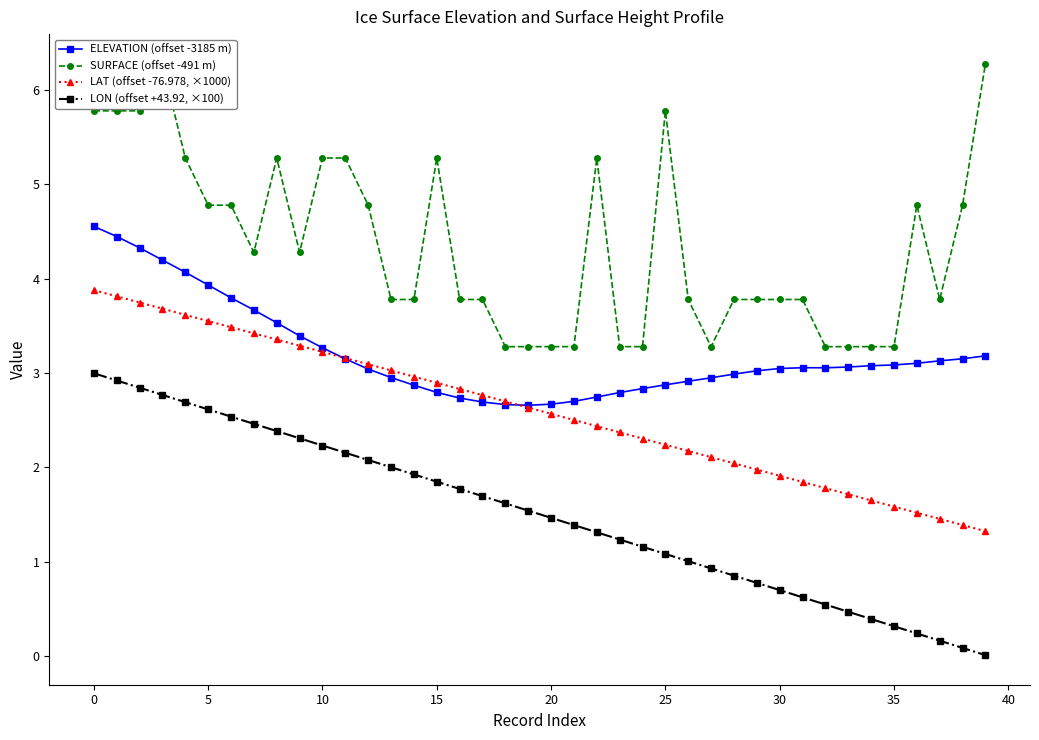

Which series has the widest spread of values?

SURFACE (offset -491 m)